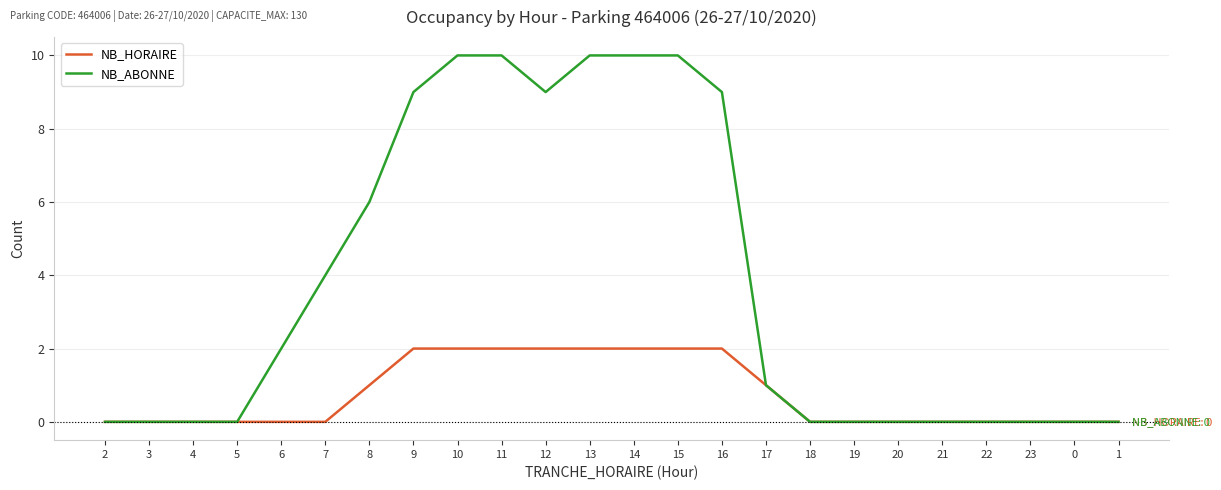

Reading left to right, transcribe all the data shown in this chart.

NB_HORAIRE: 2=0	3=0	4=0	5=0	6=0	7=0	8=1	9=2	10=2	11=2	12=2	13=2	14=2	15=2	16=2	17=1	18=0	19=0	20=0	21=0	22=0	23=0	0=0	1=0
NB_ABONNE: 2=0	3=0	4=0	5=0	6=2	7=4	8=6	9=9	10=10	11=10	12=9	13=10	14=10	15=10	16=9	17=1	18=0	19=0	20=0	21=0	22=0	23=0	0=0	1=0